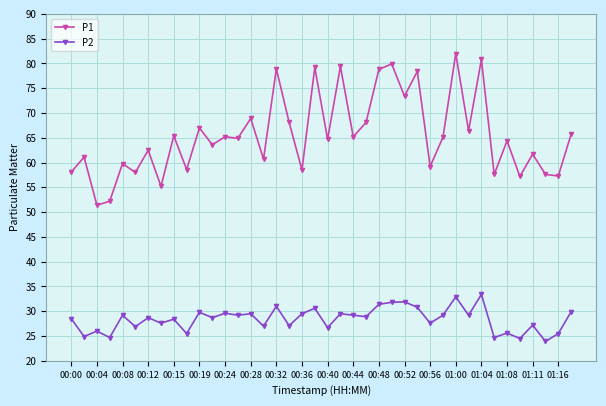

Is this an area chart (filled region under the line)?

No